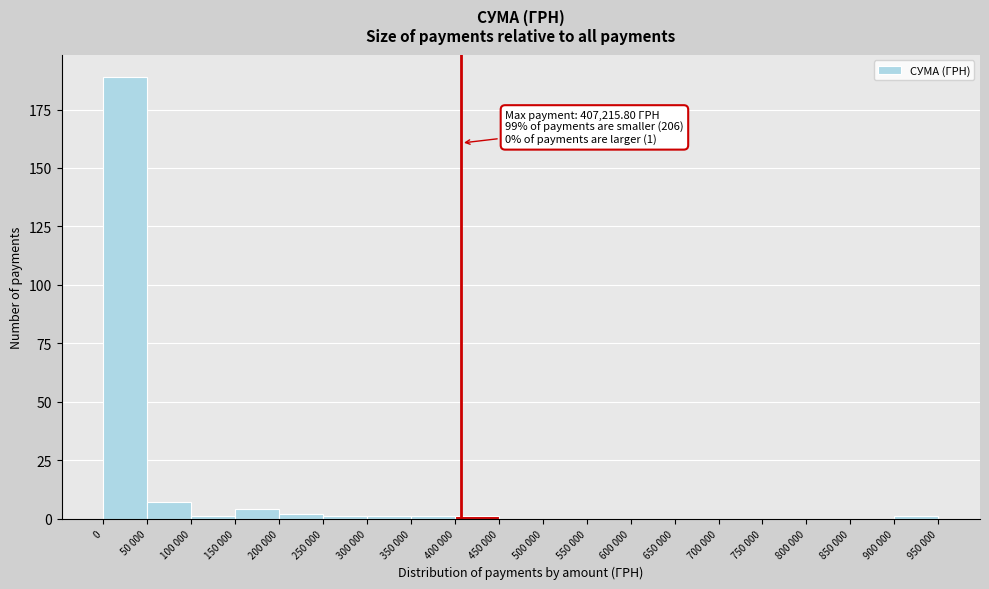

Reading left to right, list all the values displayed in this chart.

0=189	50 000=7	100 000=1	150 000=4	200 000=2	250 000=1	300 000=1	350 000=1	400 000=1	450 000=0	500 000=0	550 000=0	600 000=0	650 000=0	700 000=0	750 000=0	800 000=0	850 000=0	900 000=1